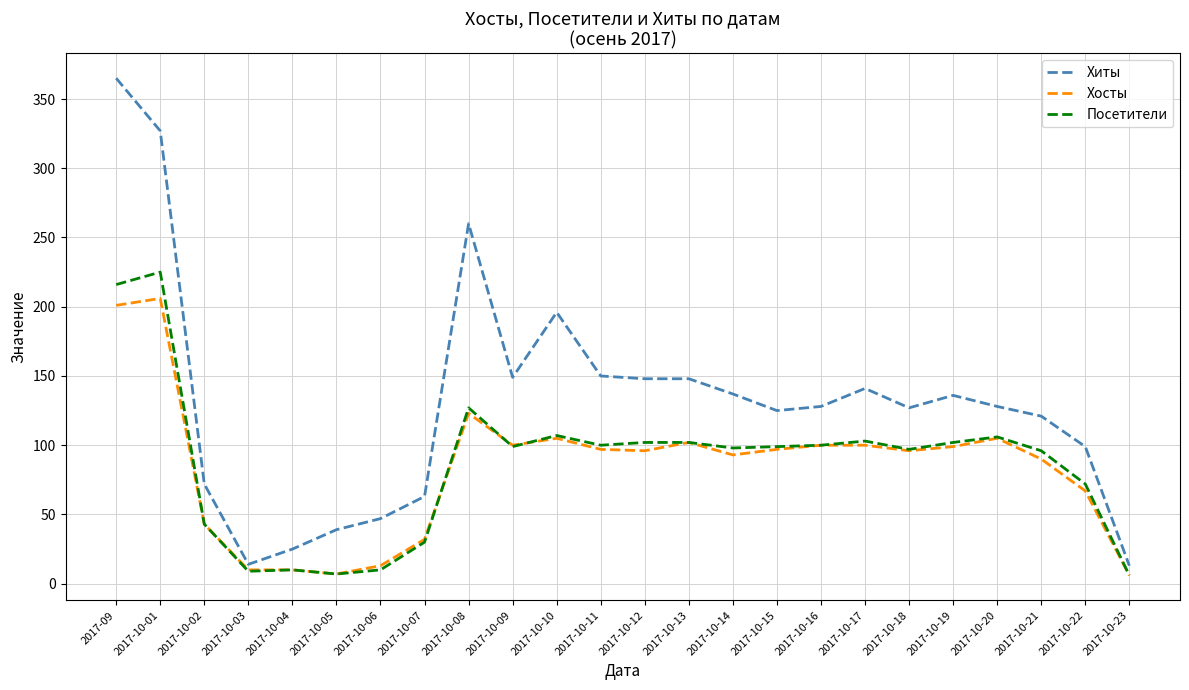

The Хиты series shows 17 at 2017-10-05. True or false?

False